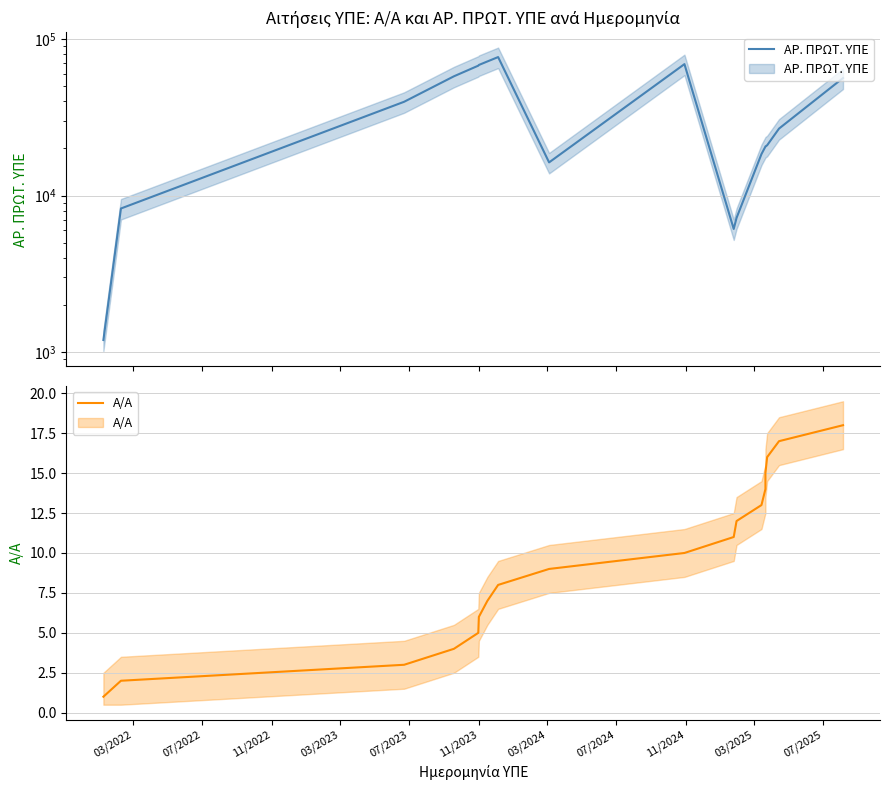

Does the chart have visible grid lines?

Yes